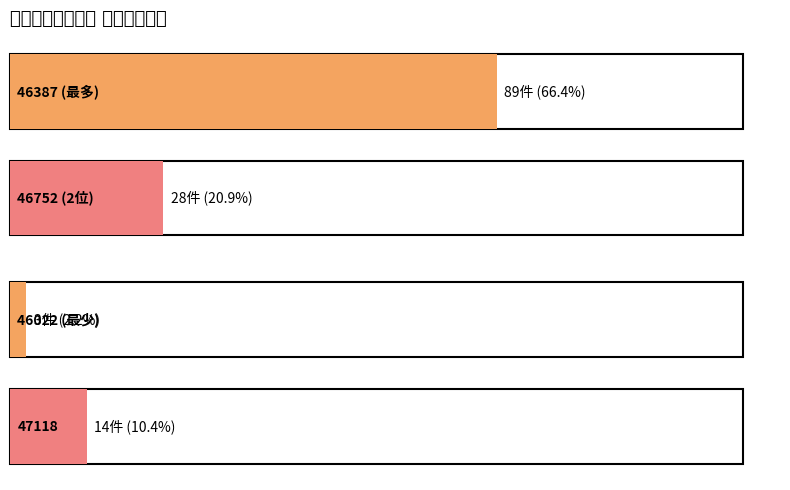

How many categories are shown in the chart?

4